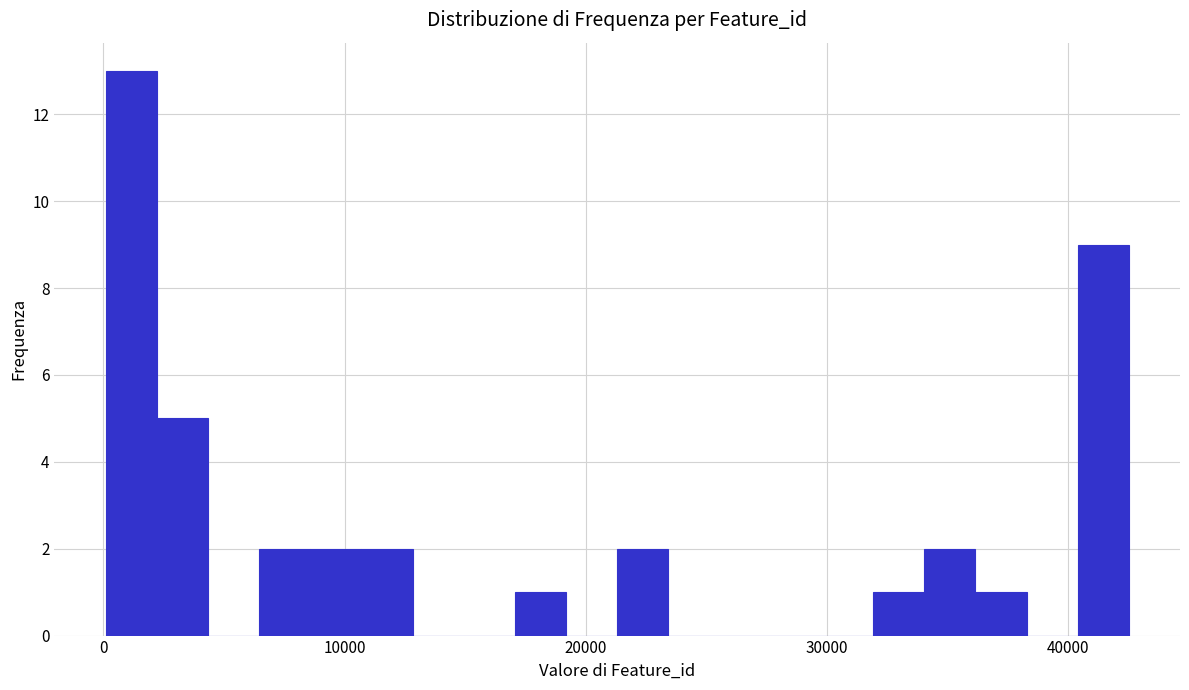

Read against the x-axis, roughly where is the centre of the tallest bar?

1000